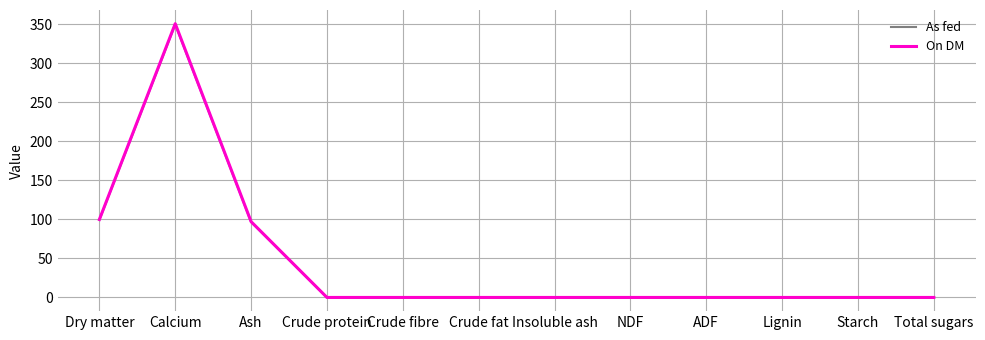

Reading right to left, list all the values displayed in this chart.

As fed: 0.0	0.0	0.0	0.0	0.0	0.0	0.0	0.0	0.0	96.7	350.0	99.5
On DM: 0.0	0.0	0.0	0.0	0.0	0.0	0.0	0.0	0.0	97.2	351.0	100.0